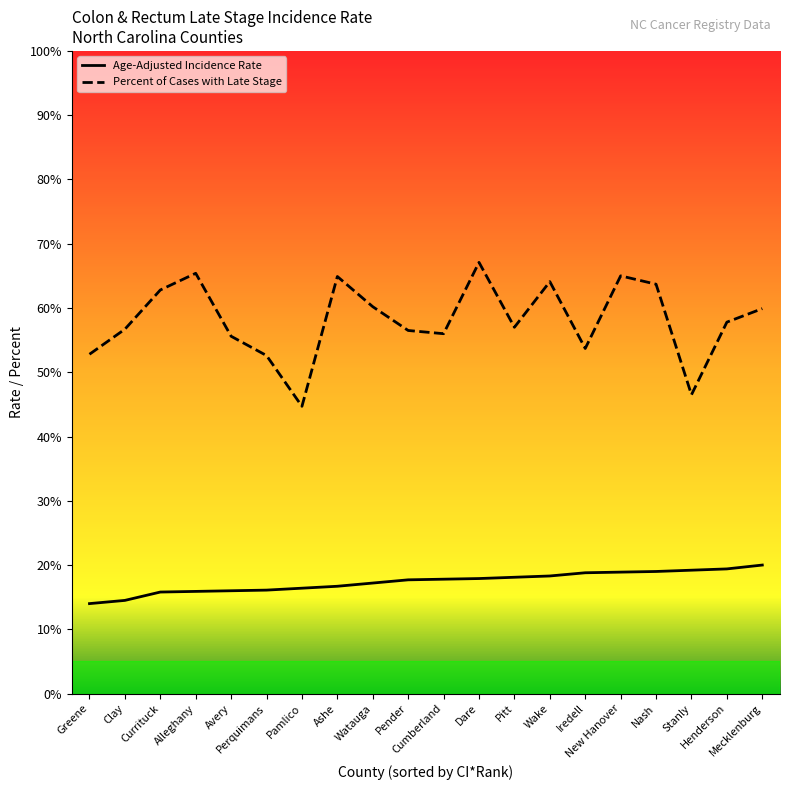

At Alleghany, list the series in order from smallest to largest.

Age-Adjusted Incidence Rate, Percent of Cases with Late Stage